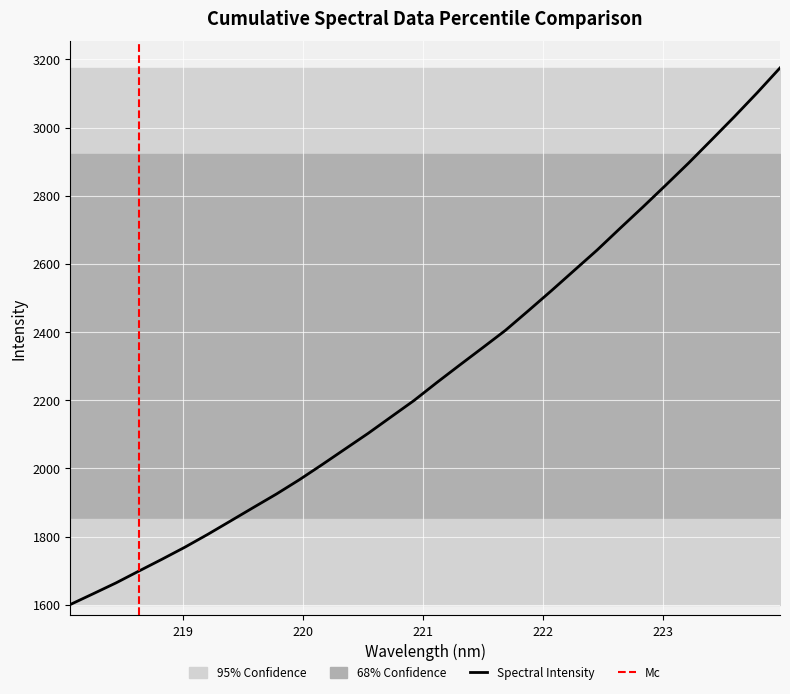

What is the lowest value of the Spectral Intensity series?

1600.4